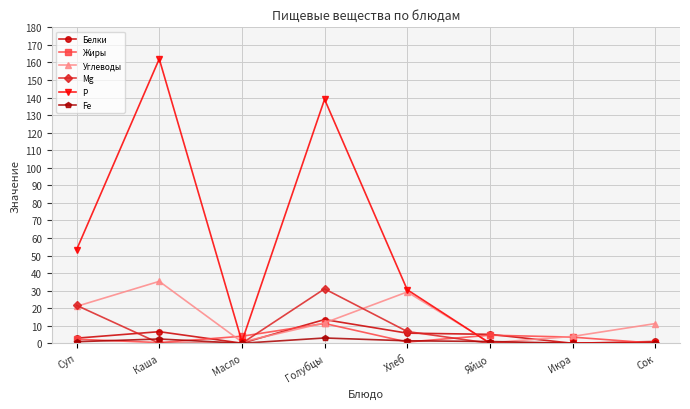

Where is the first local maximum for Mg?

Голубцы